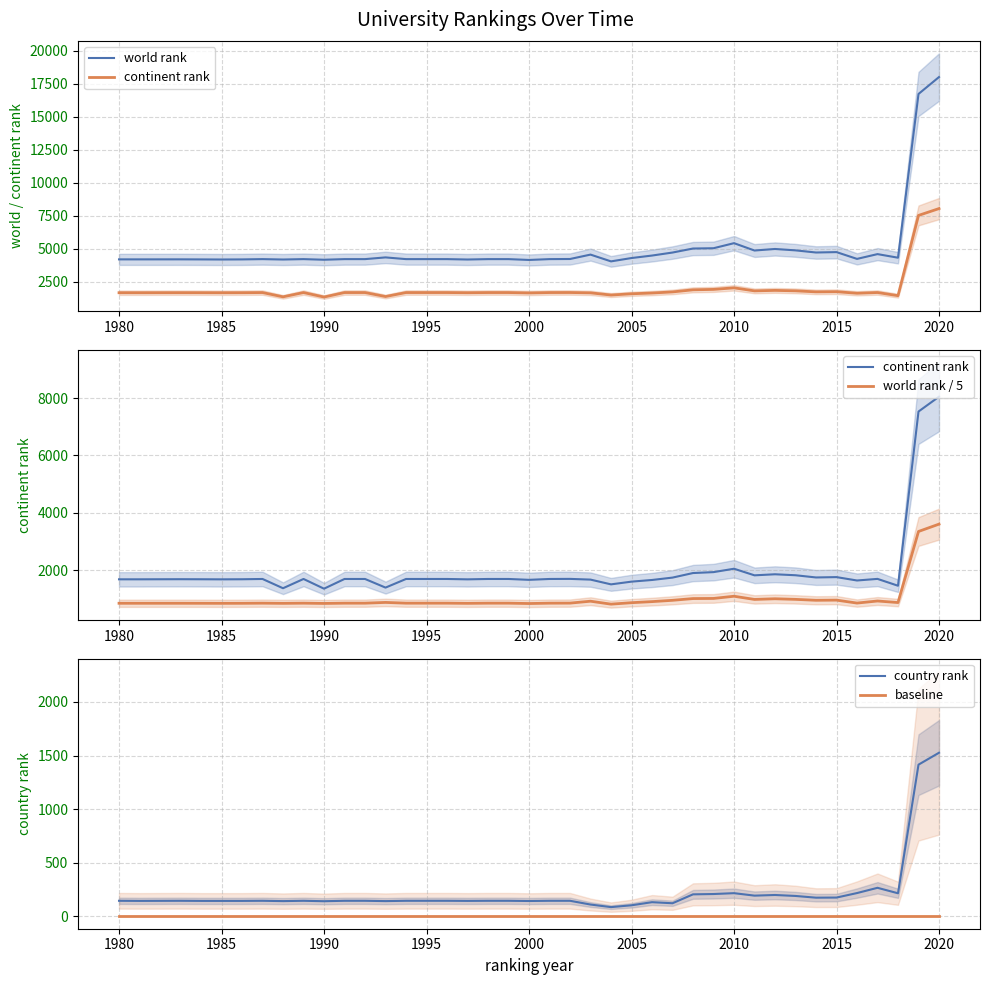

What is the highest value of the country rank series?

1526